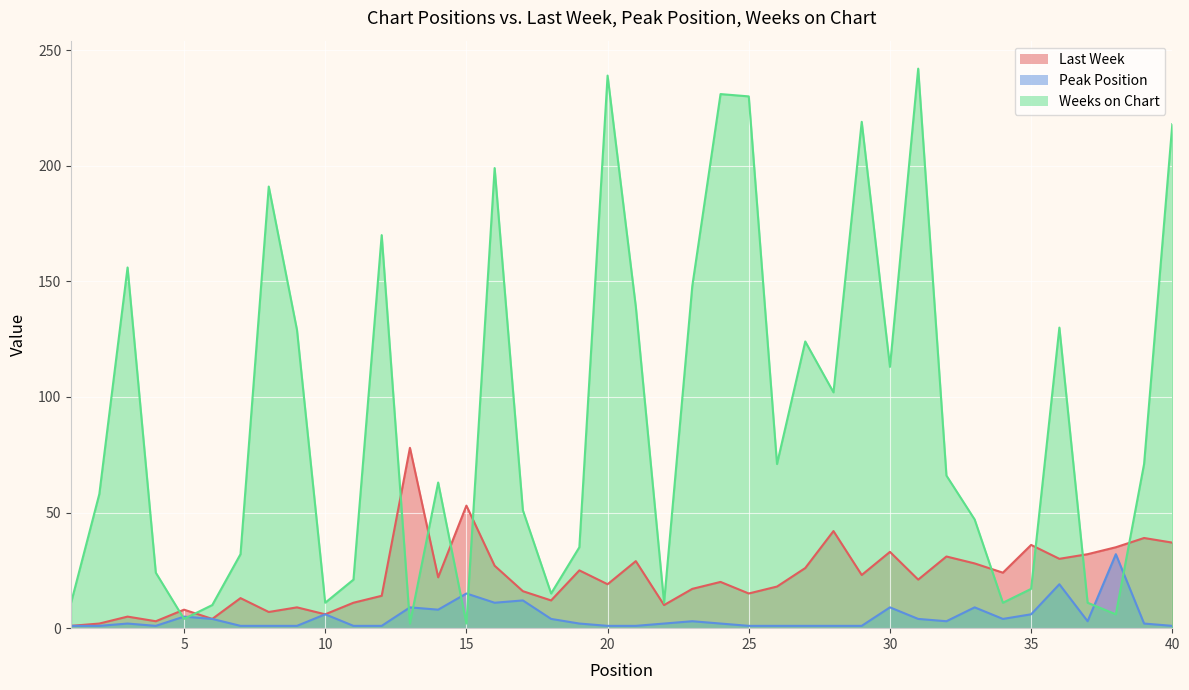

True or false: Peak Position and Last Week intersect in this chart.

False